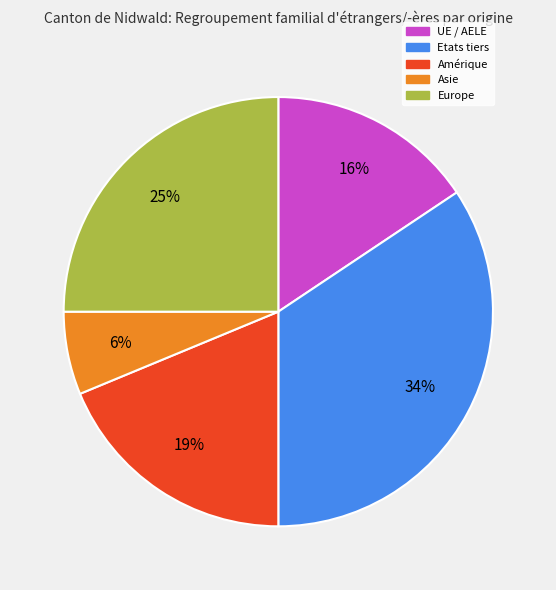

Is there any slice that represents more than half of the pie?

No